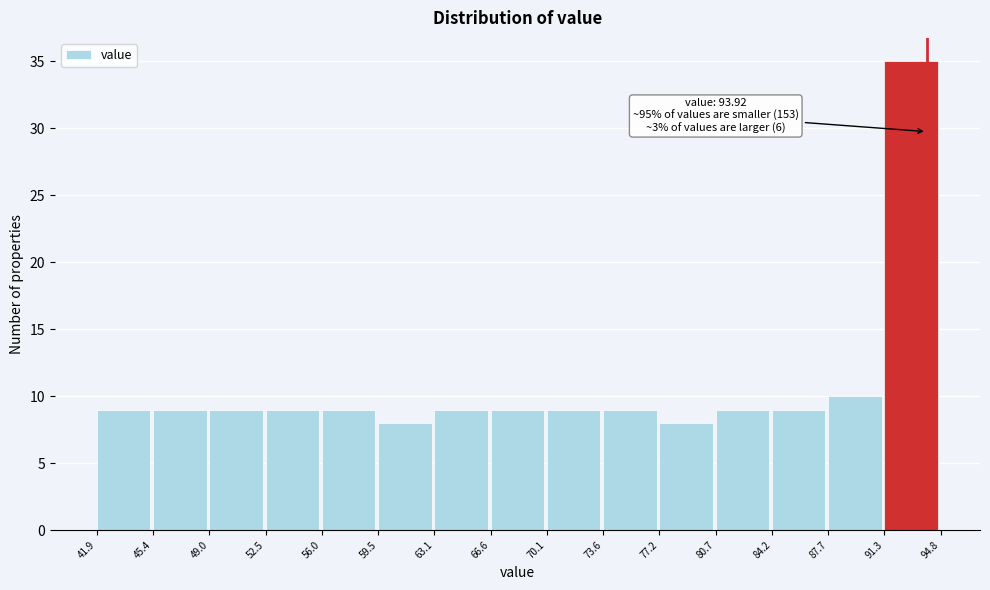

Which range on the x-axis has the tallest bar?

91.3 to 94.8